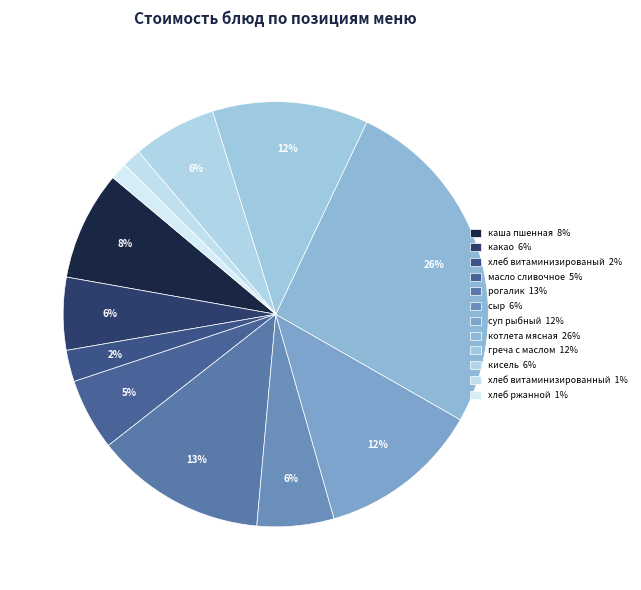

How many segments does this pie chart have?

12